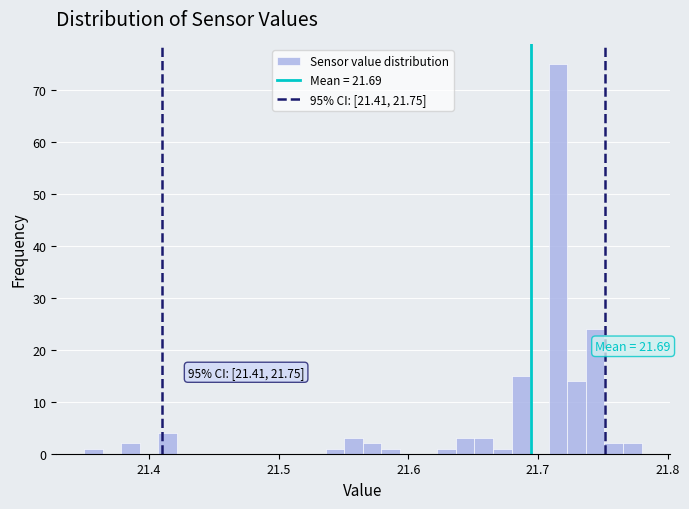

Around what value on the x-axis is the tallest bar? Give the approximate position of its centre, as read against the axis.

21.72